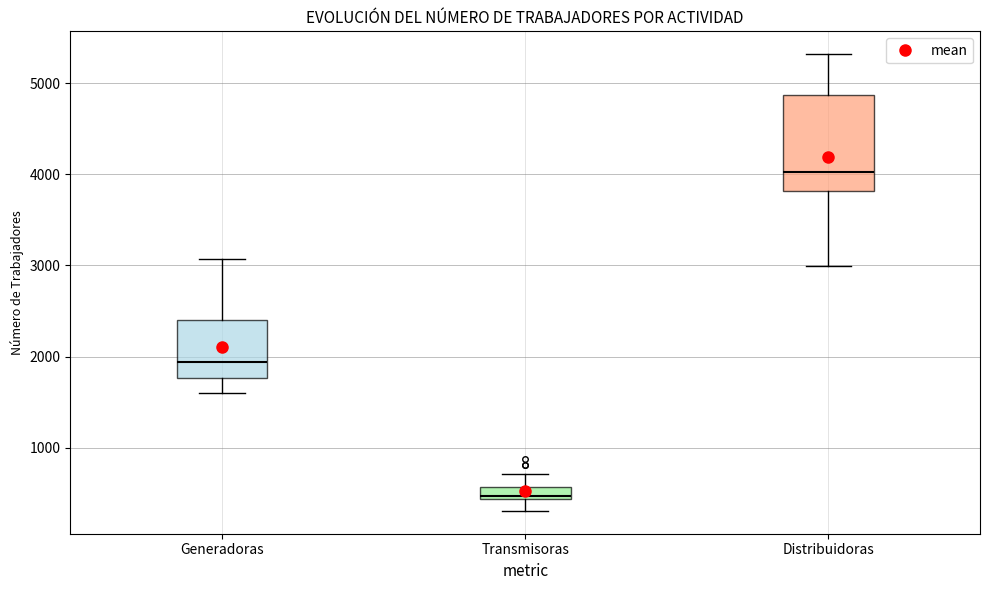

Which box's median line is the highest?

Distribuidoras